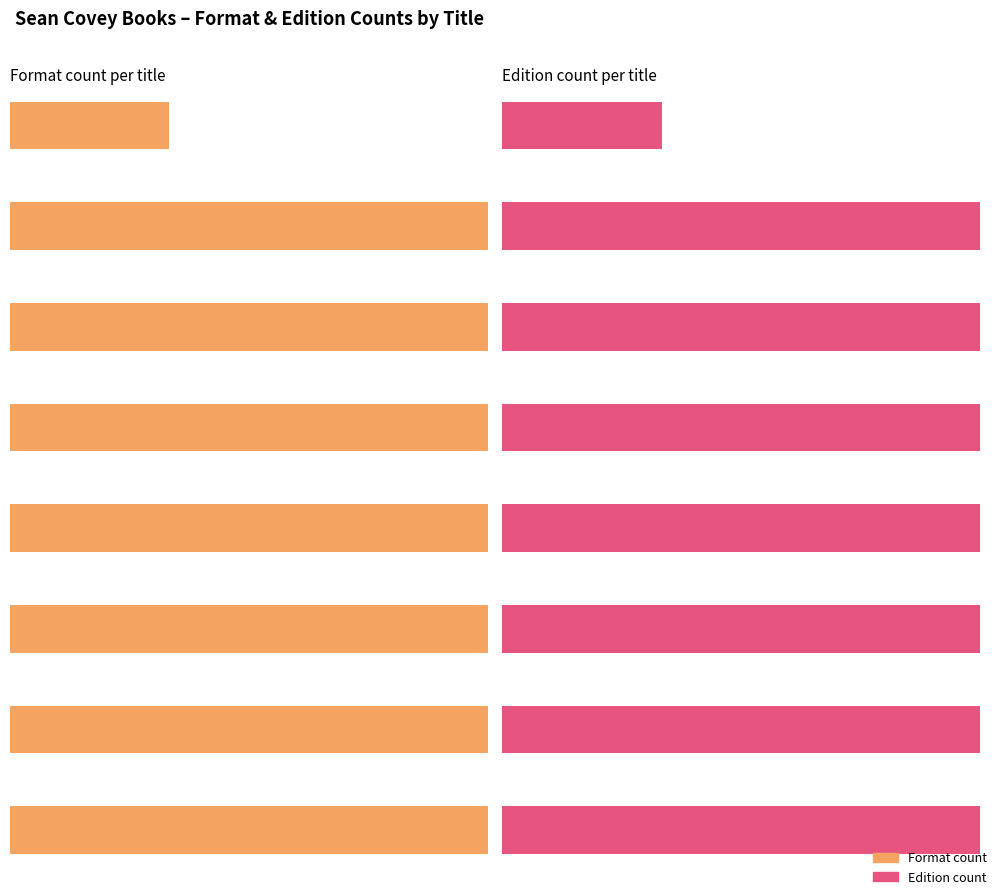

True or false: Hardcover has a value of 1 at When I Grow Up.

True